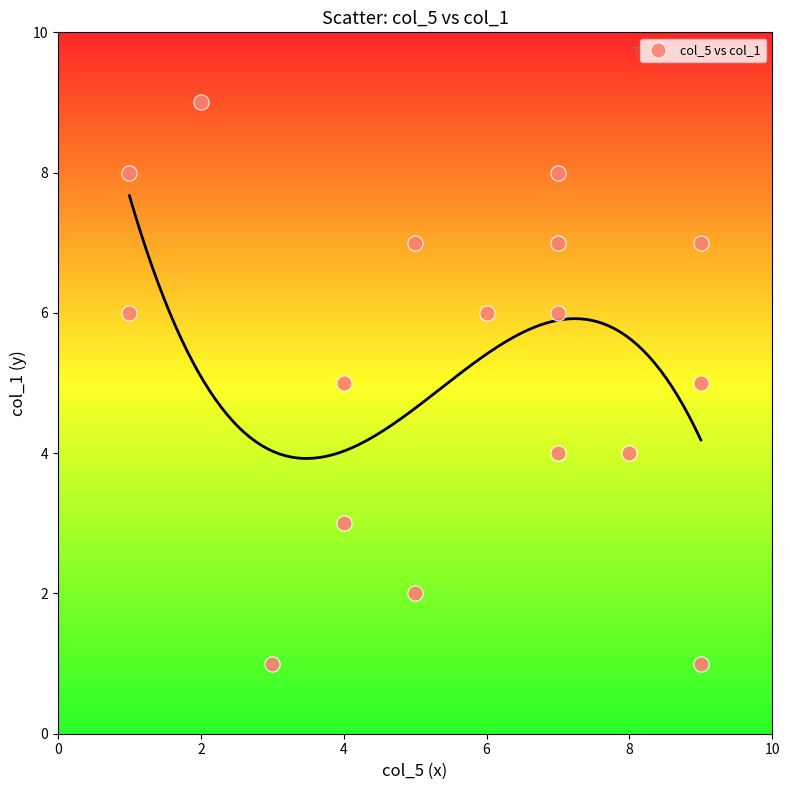

What is the range of Y values (max minus min)?

8